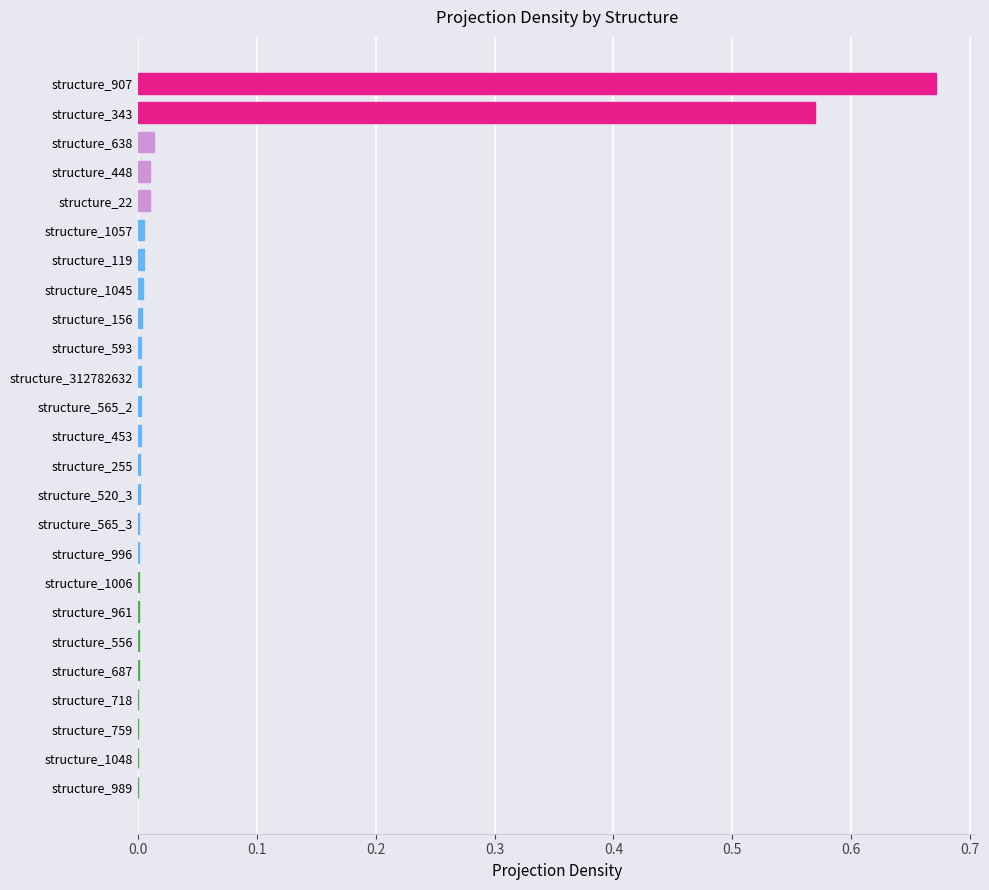

The value at structure_448 is 0.0. True or false?

True